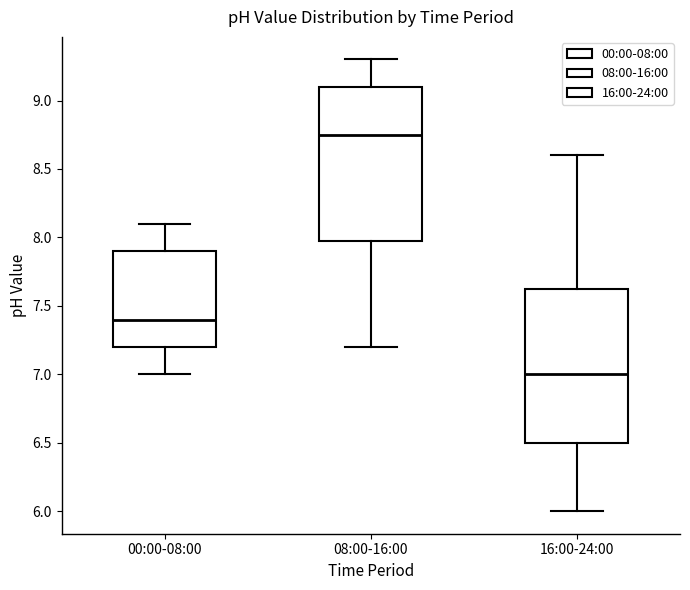

Reading left to right, read every box against the y-axis: the position of its median line, the range the box covers, and the ends of its whiskers. The values are not printed on the chart, so give them approximately, as read against the axis.

00:00-08:00: median 7.40, box 7.20 to 7.90, whiskers 7.00 to 8.10
08:00-16:00: median 8.75, box 8.00 to 9.10, whiskers 7.20 to 9.30
16:00-24:00: median 7.00, box 6.50 to 7.65, whiskers 6.00 to 8.60